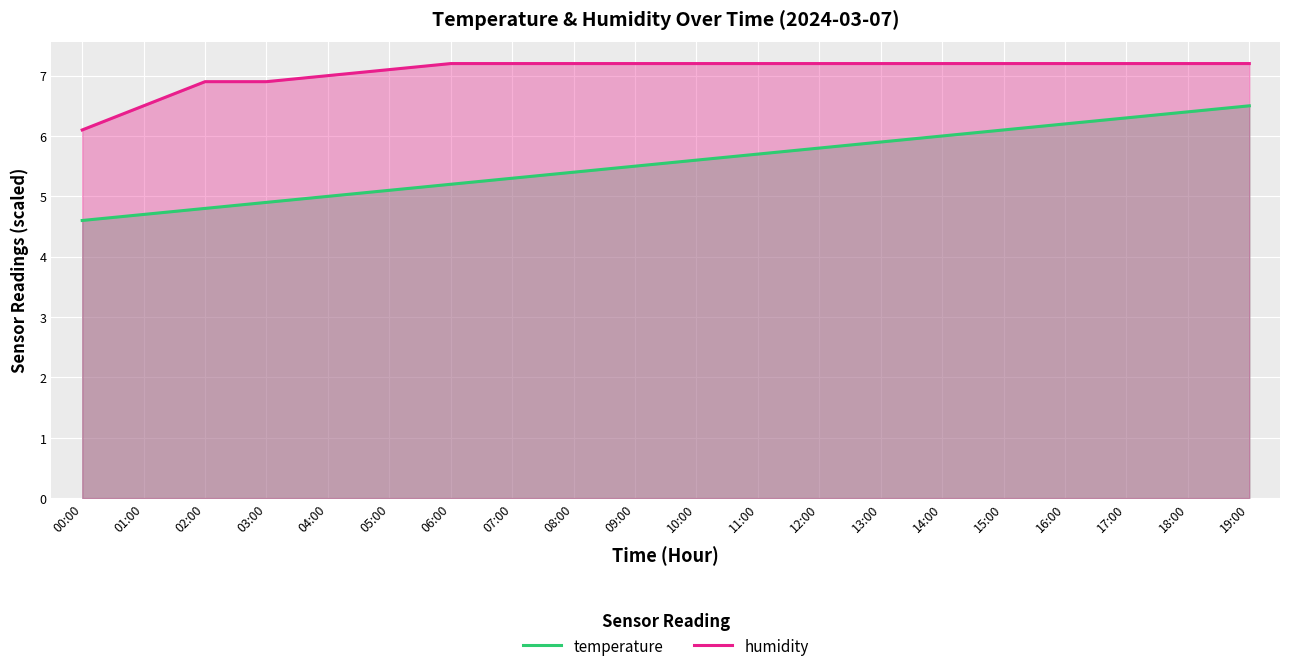

Which series changed the most between 02:00 and 09:00?

temperature